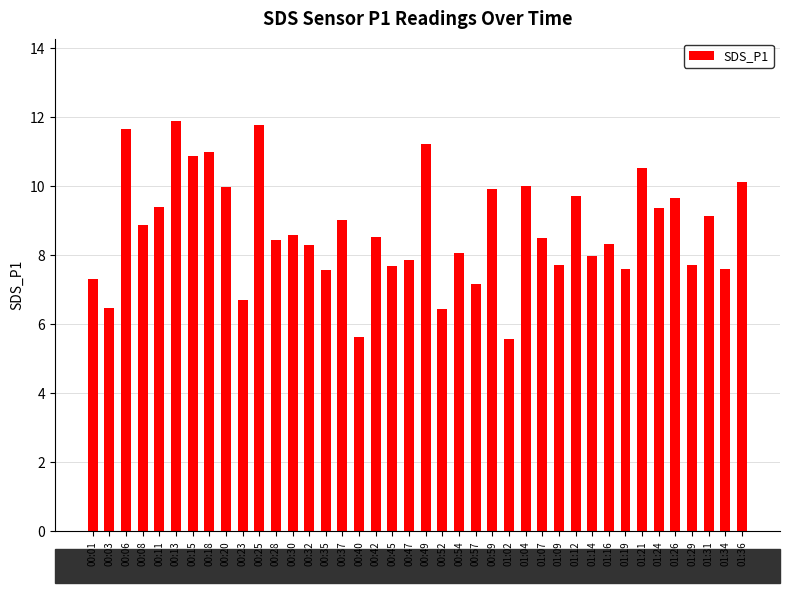

The chart shows a value of 2.7 at 01:19. True or false?

False